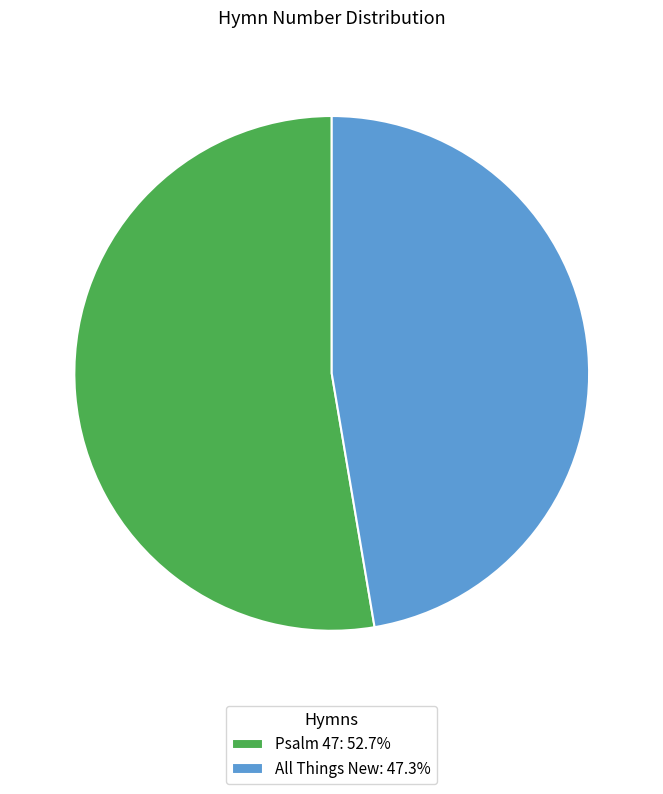

Approximately how many times larger is the value at All Things New compared to Psalm 47?

0.9